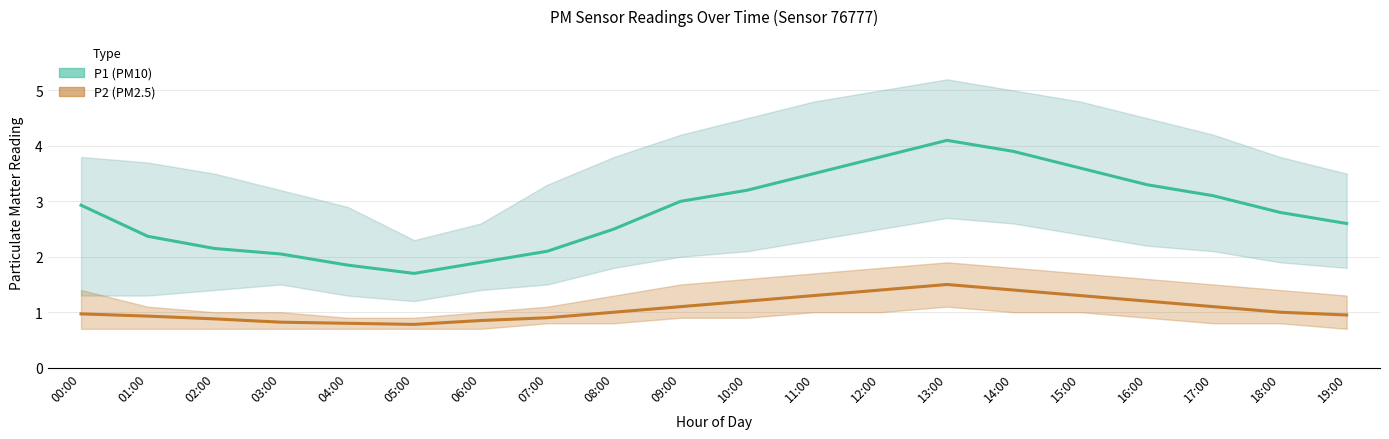

At which label does P2 (PM2.5) first exceed 1?

09:00